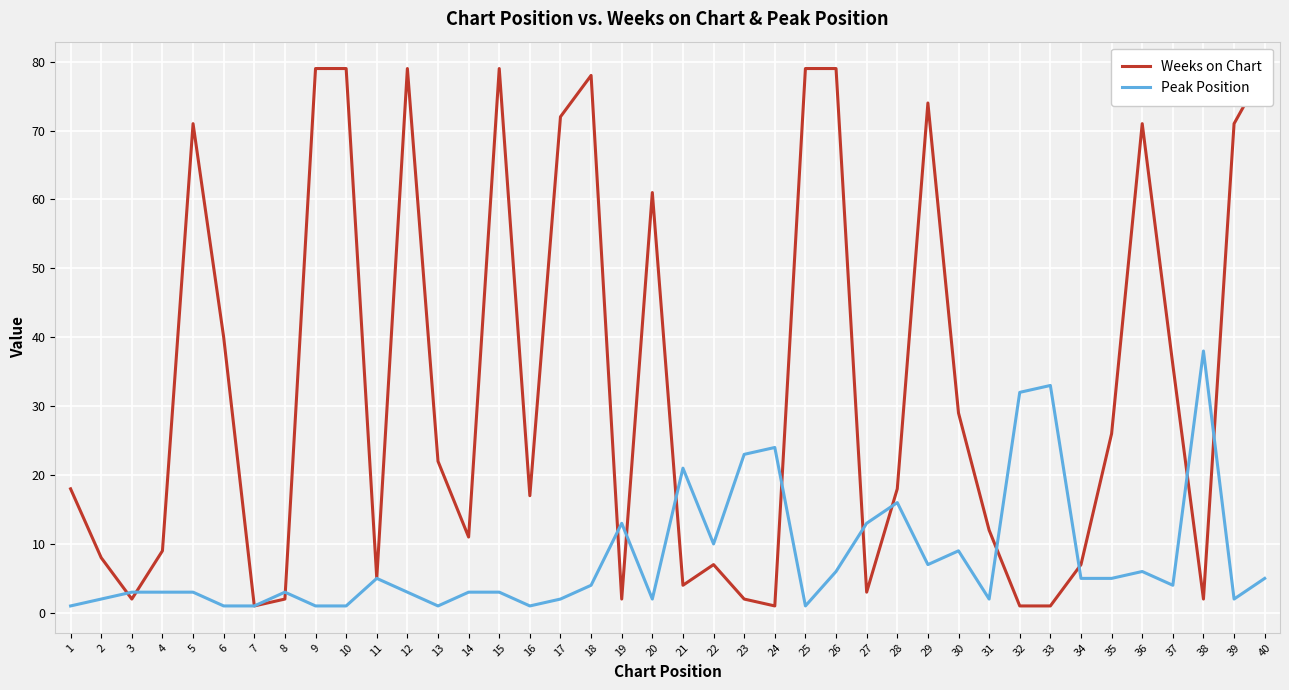

True or false: Weeks on Chart has more than 0 interior local peaks.

True